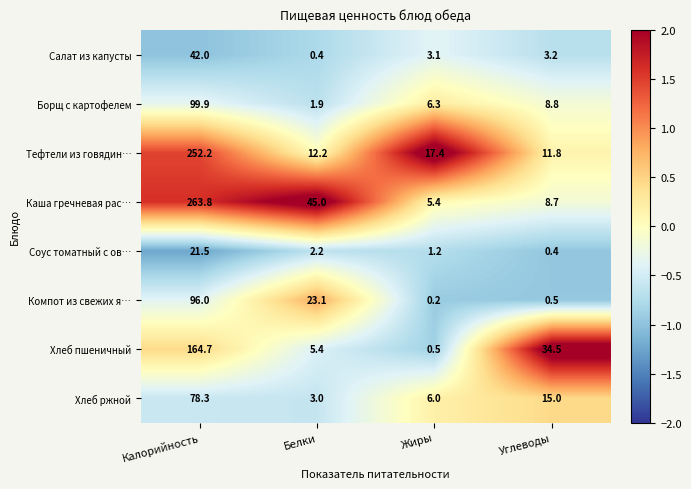

Is it true that Хлеб пшеничный equals 164.7 at Калорийность?

True